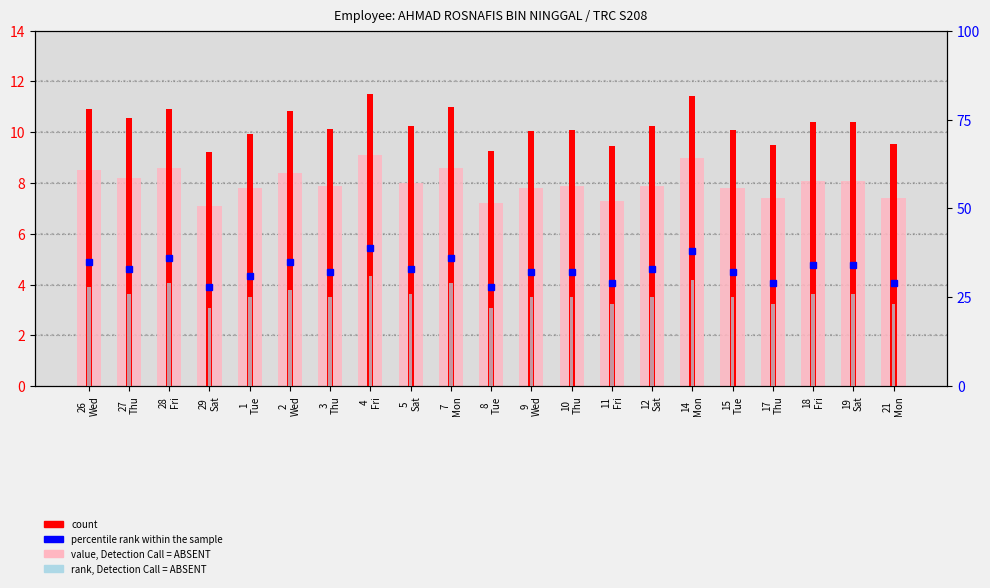

What is the label of the 14th bar from the left?

11
Fri